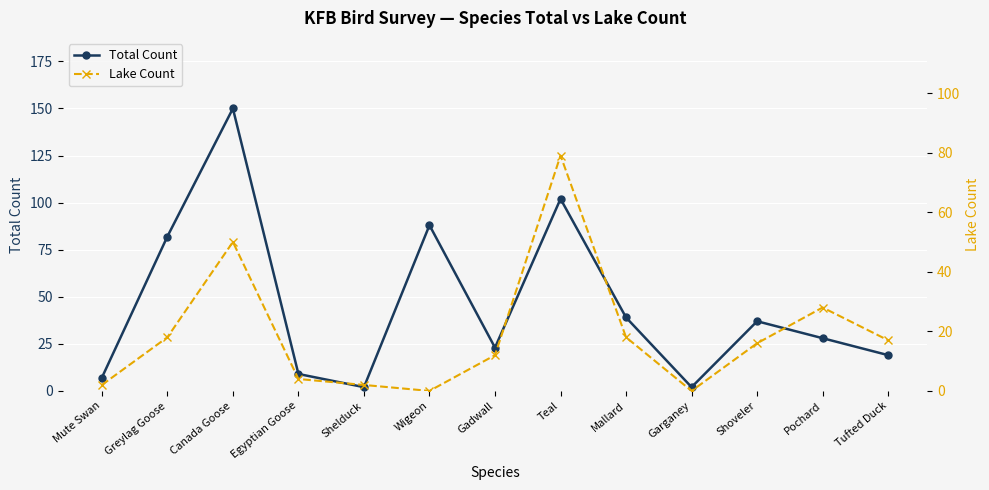

What is the difference between the Lake Count values at Pochard and Teal?

51